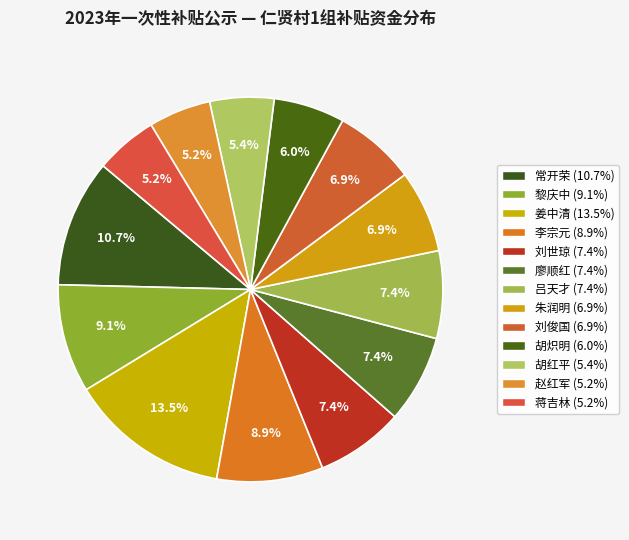

How many slices are in this pie chart?

13